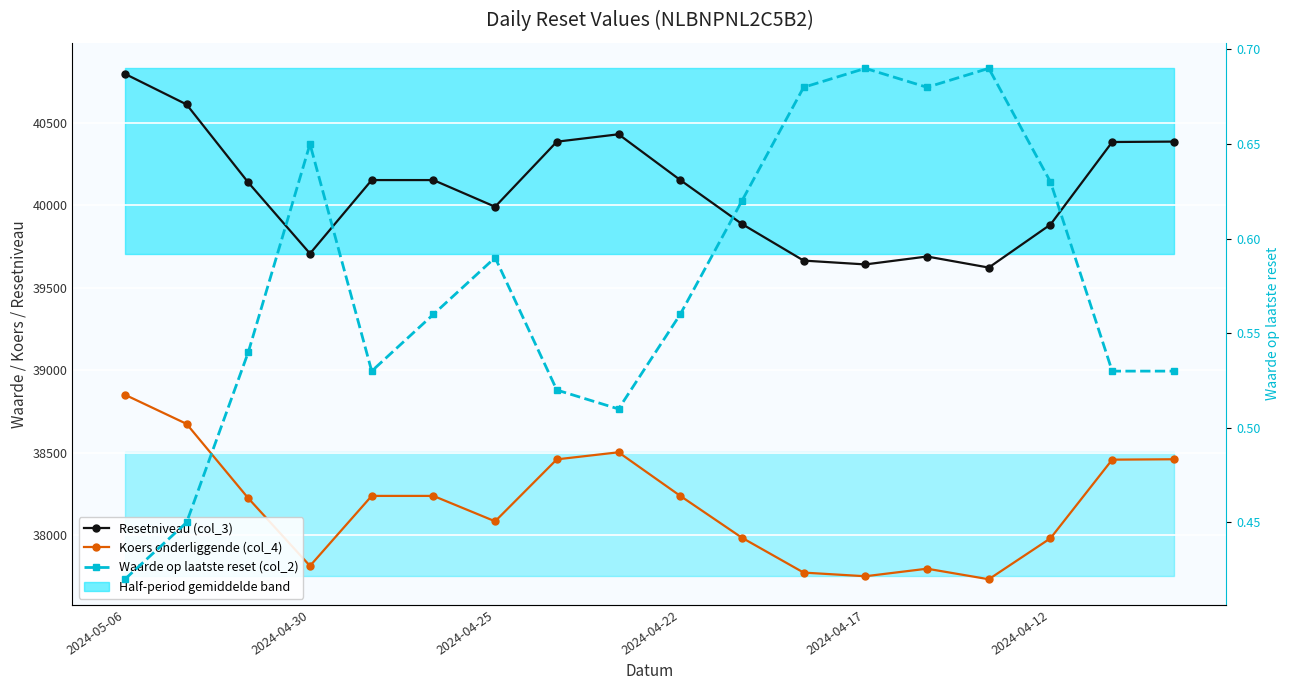

At how many categories does at least one series exceed 2156?

18